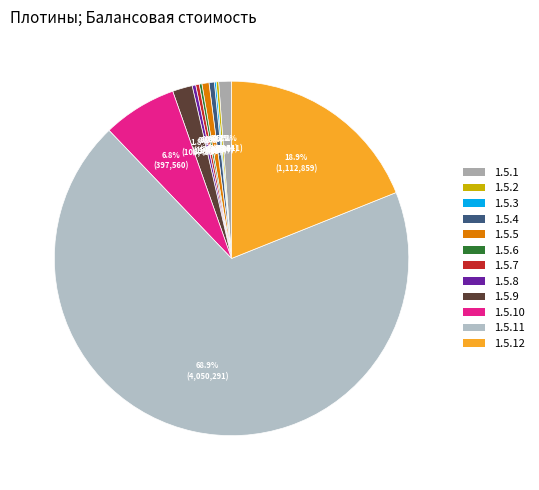

To the nearest percent, what is the average slice percentage?

8%